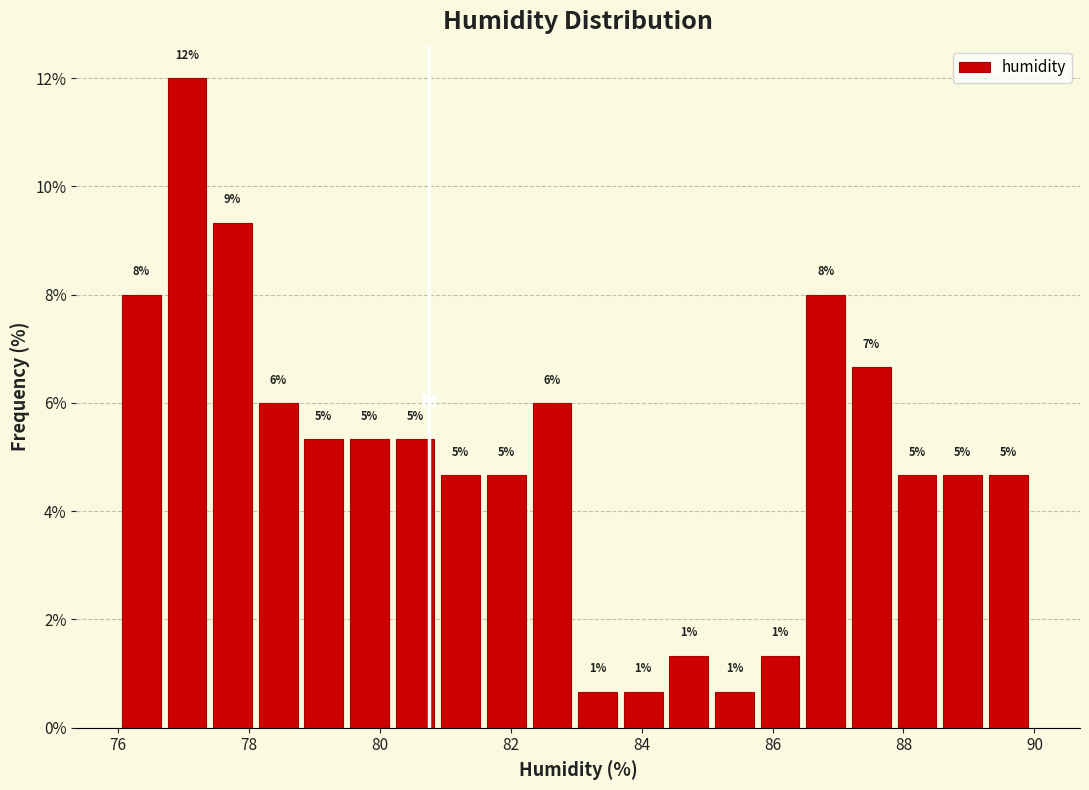

Read against the x-axis, roughly where is the centre of the tallest bar?

77.0